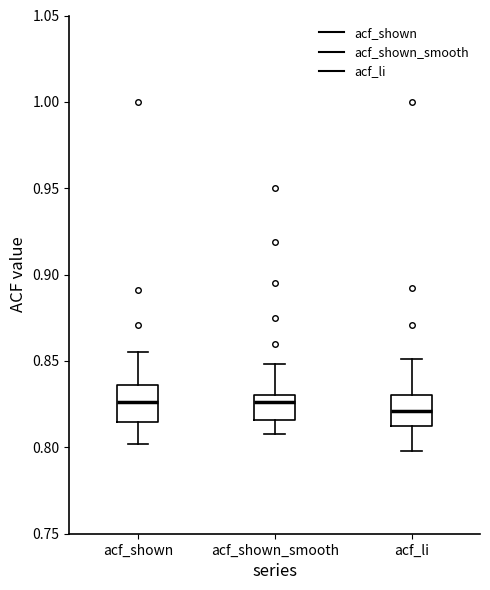

Reading left to right, read every box against the y-axis: the position of its median line, the range the box covers, and the ends of its whiskers. The values are not printed on the chart, so give them approximately, as read against the axis.

acf_shown: median 0.825, box 0.815 to 0.835, whiskers 0.800 to 0.855
acf_shown_smooth: median 0.825, box 0.815 to 0.830, whiskers 0.810 to 0.850
acf_li: median 0.820, box 0.810 to 0.830, whiskers 0.800 to 0.850